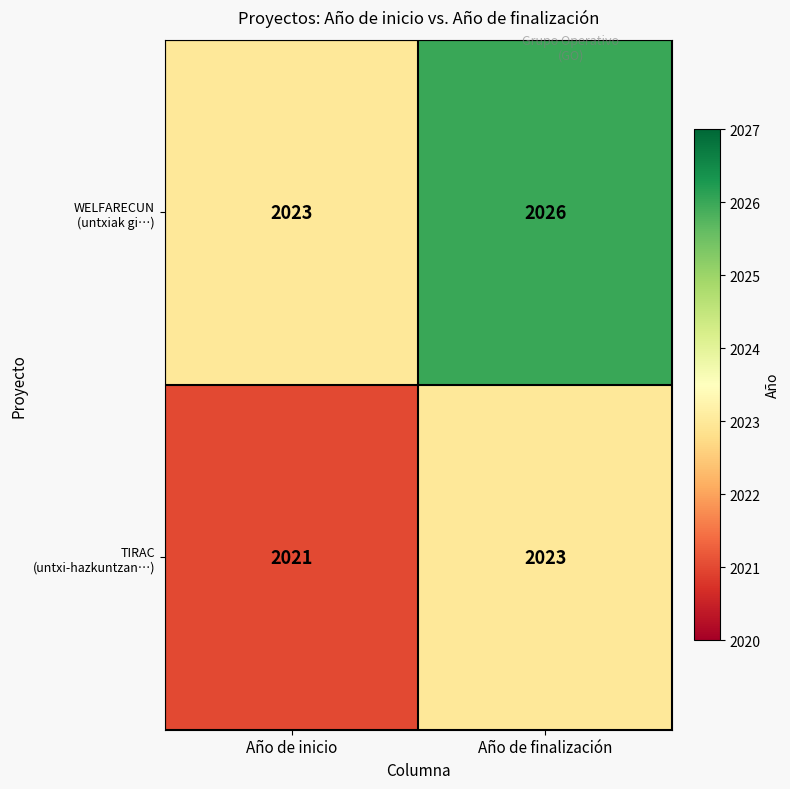

At which category is the sum across all series the highest?

Año de finalización